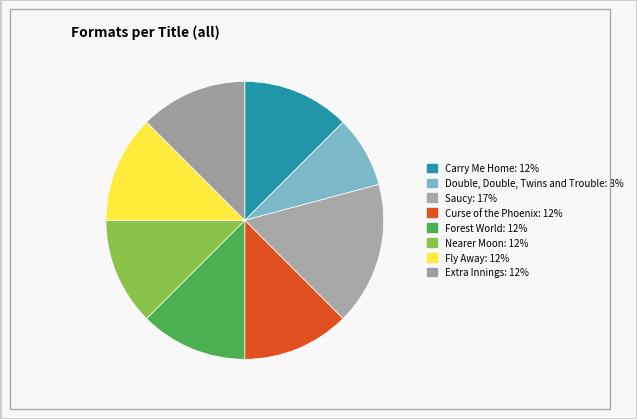

What percentage is the Curse of the Phoenix slice, to the nearest percent?

12%